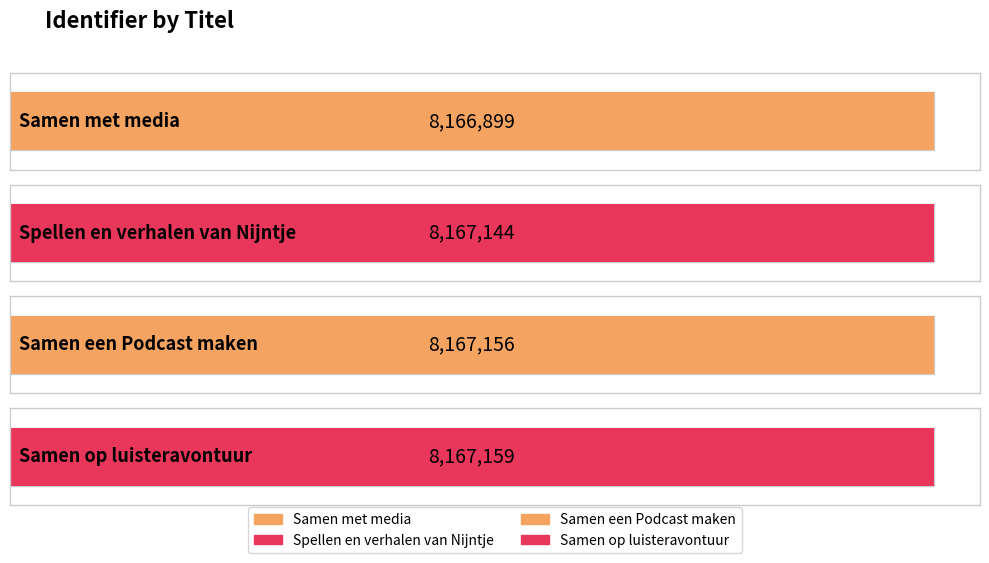

What is the approximate value at Samen op luisteravontuur?

8167159